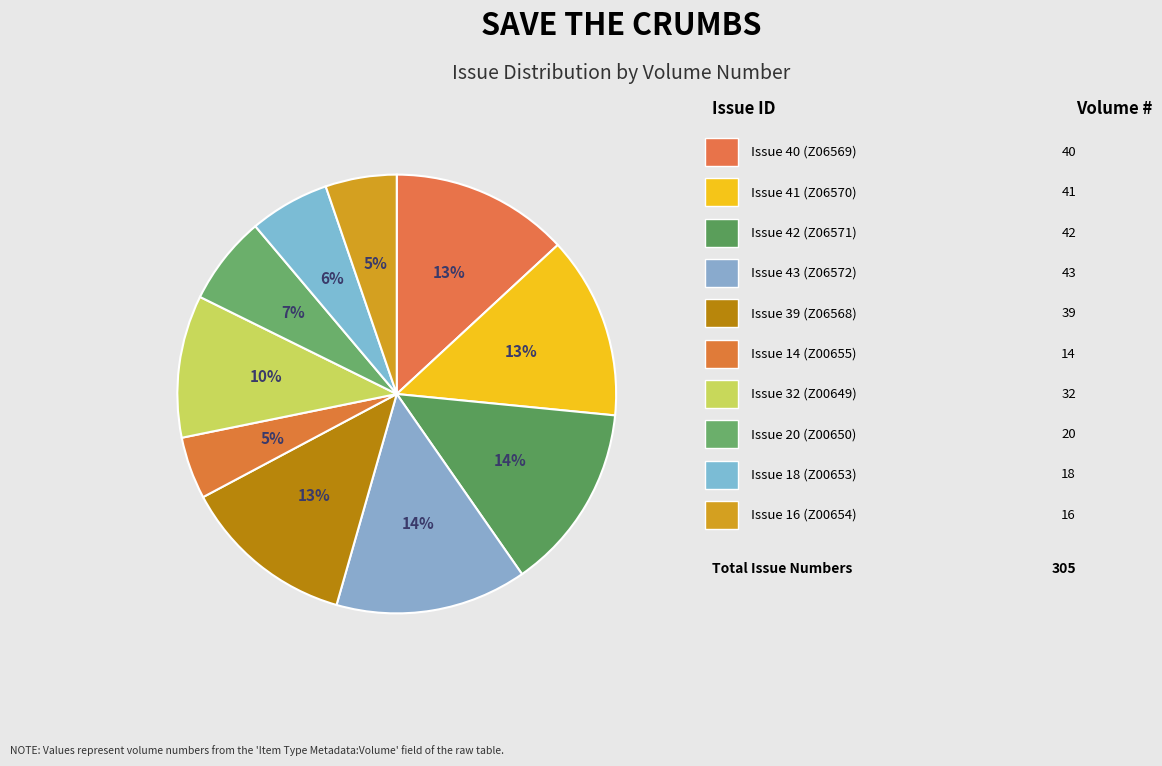

Which category has the biggest portion of the pie?

Issue 43 (Z06572)